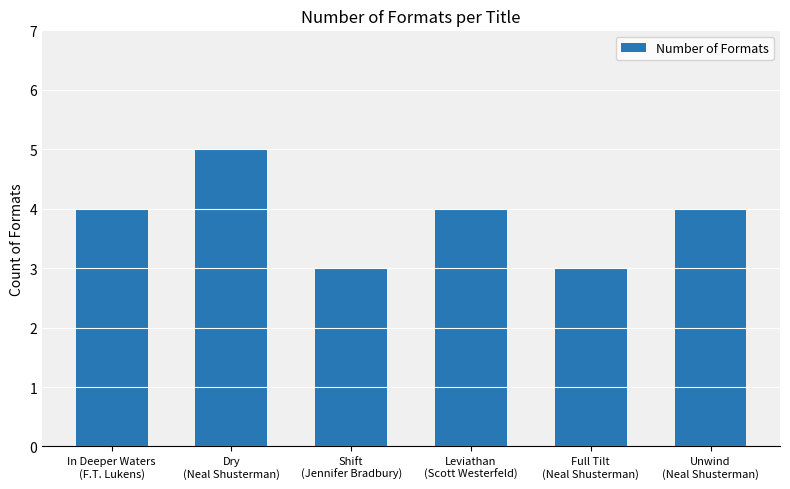

What position from the left is Leviathan
(Scott Westerfeld)?

4